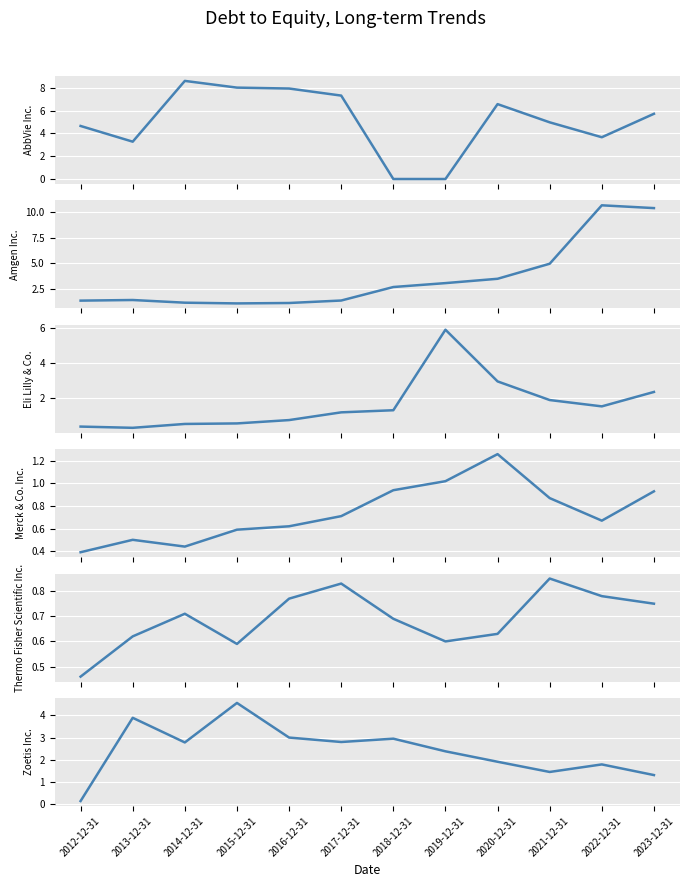

What is the label of the 8th point from the right?

2016-12-31